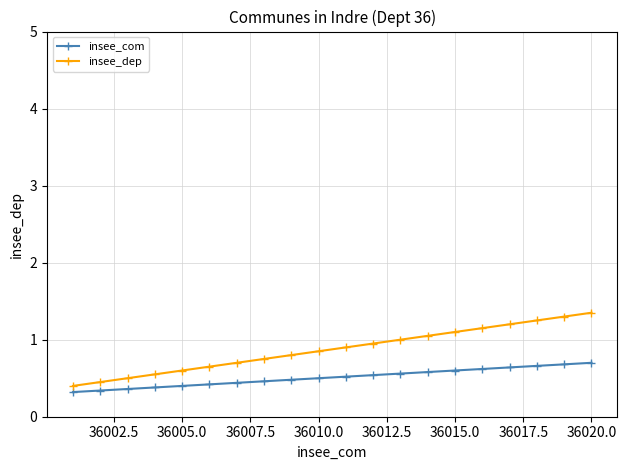

Which series has the largest total across all categories?

insee_dep